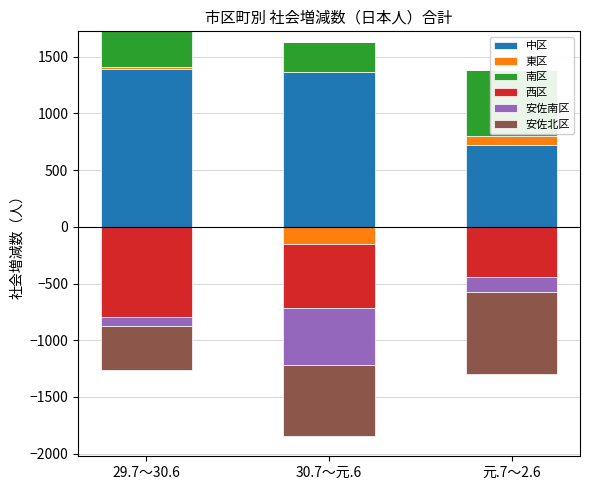

Is it true that 安佐北区 equals 0 at 29.7～30.6?

True